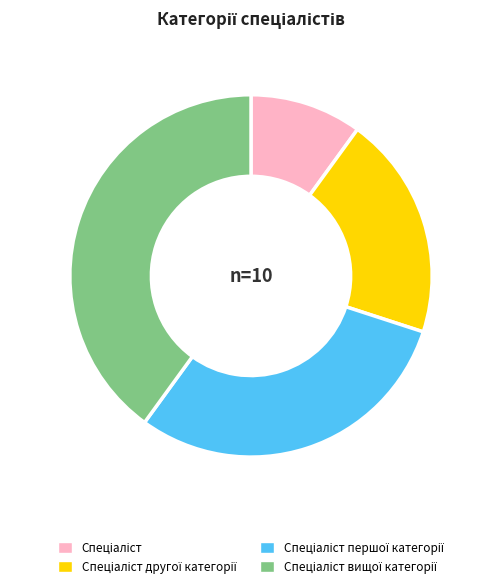

Does any single category account for the majority?

No